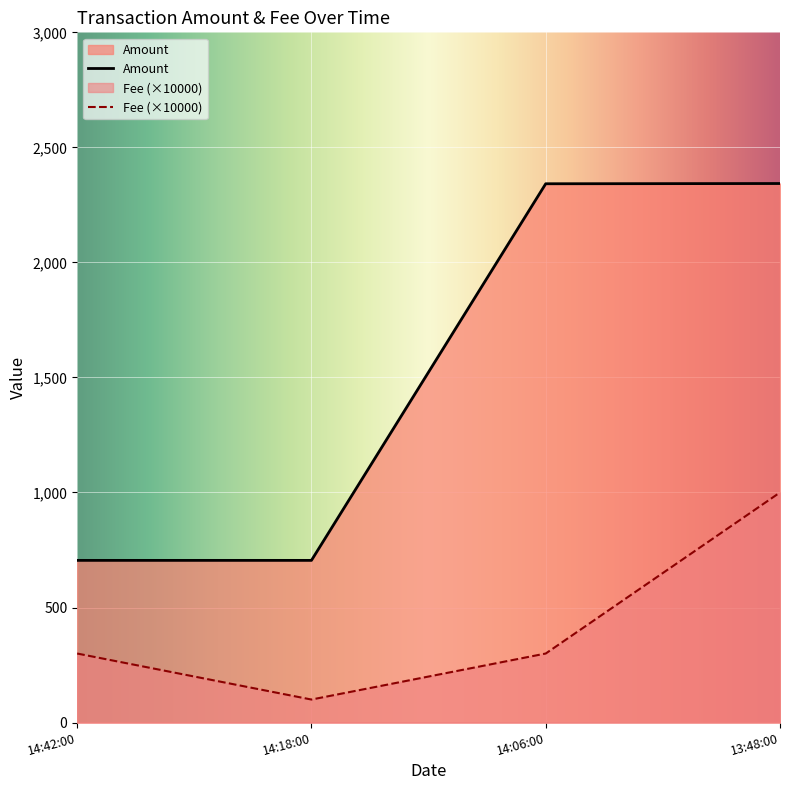

What are all the series names shown in the legend?

Amount, Fee